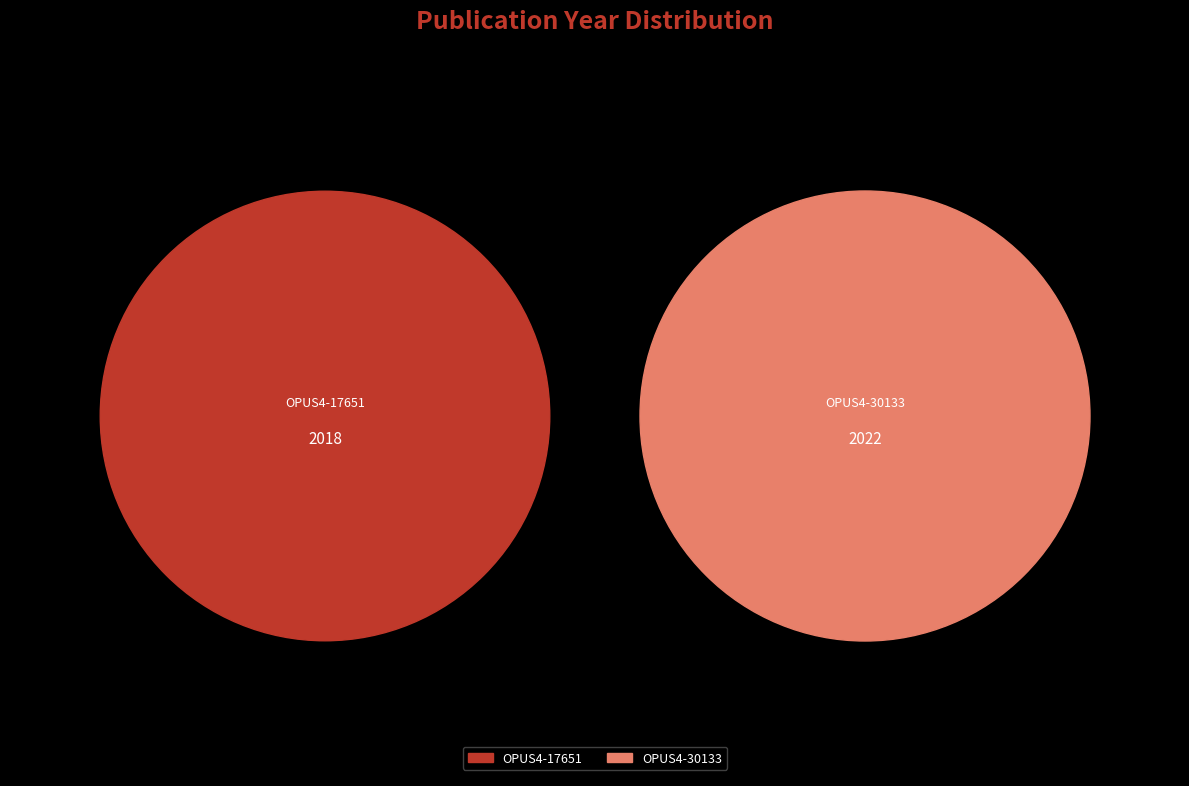

Between OPUS4-30133 and OPUS4-17651, which is larger?

OPUS4-30133